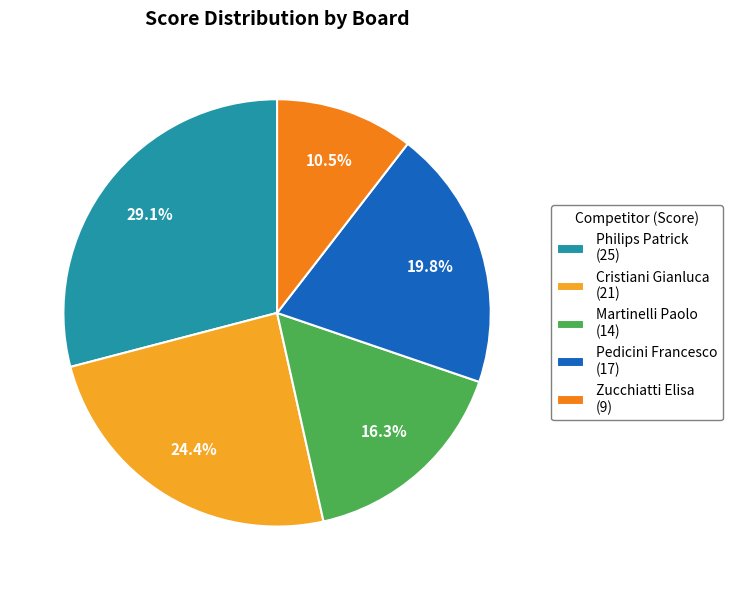

How many segments does this pie chart have?

5